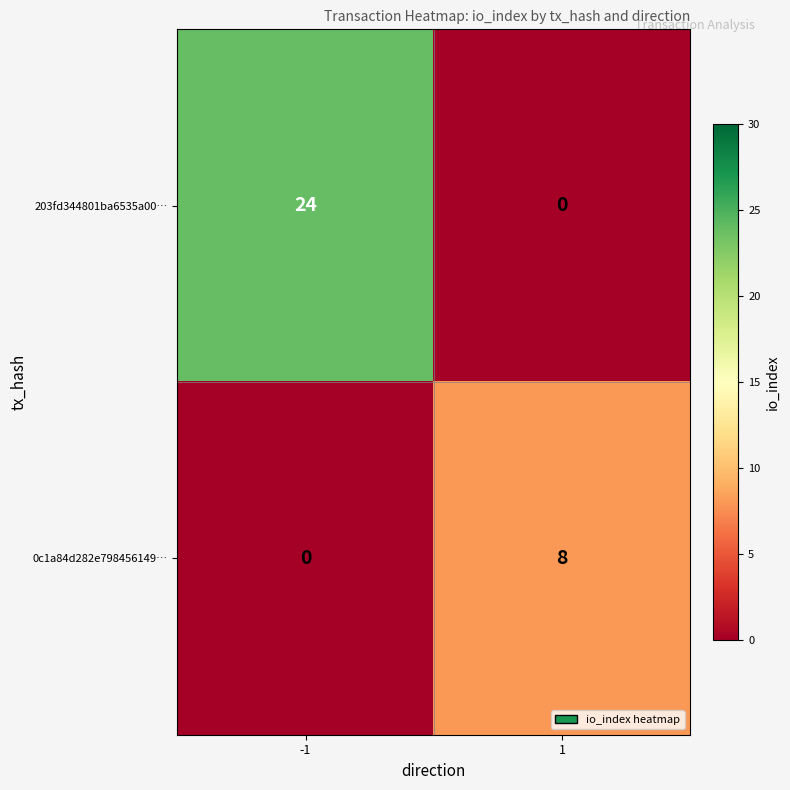

Between -1 and 1, which series saw the biggest shift?

203fd344801ba6535a00…